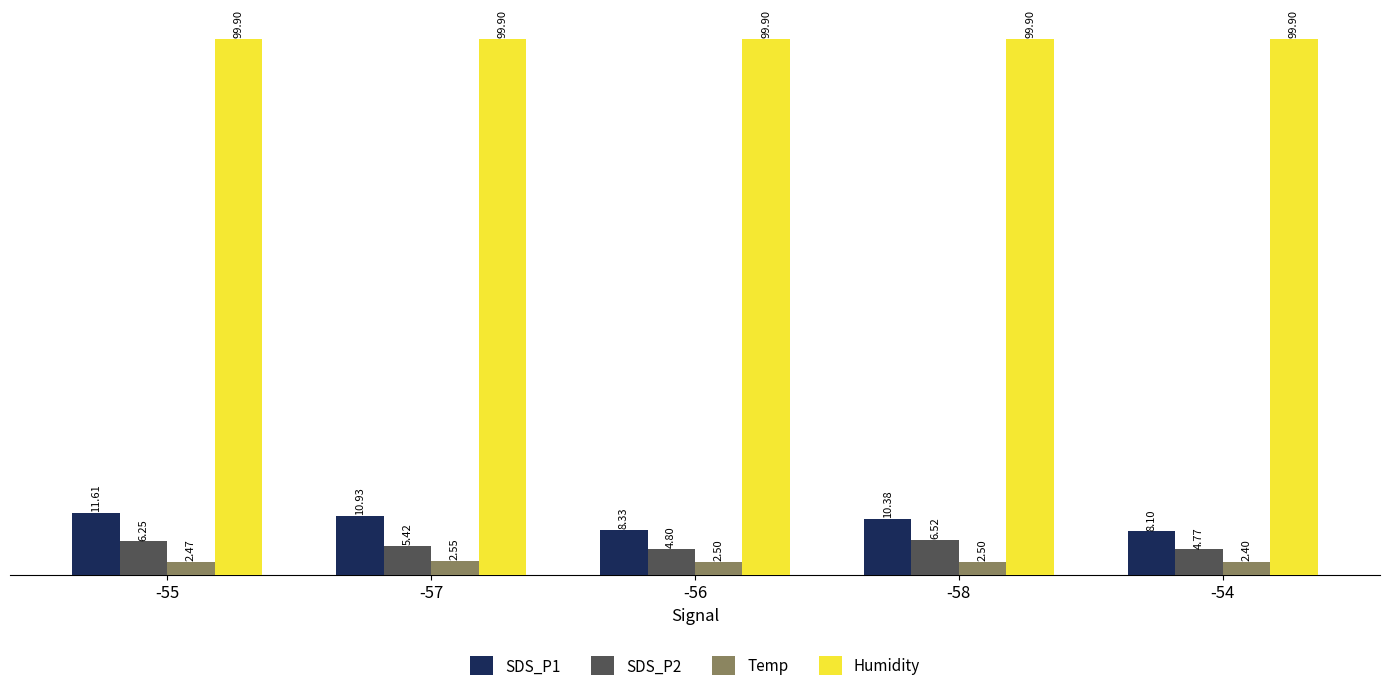

At how many categories does at least one series exceed 78?

5